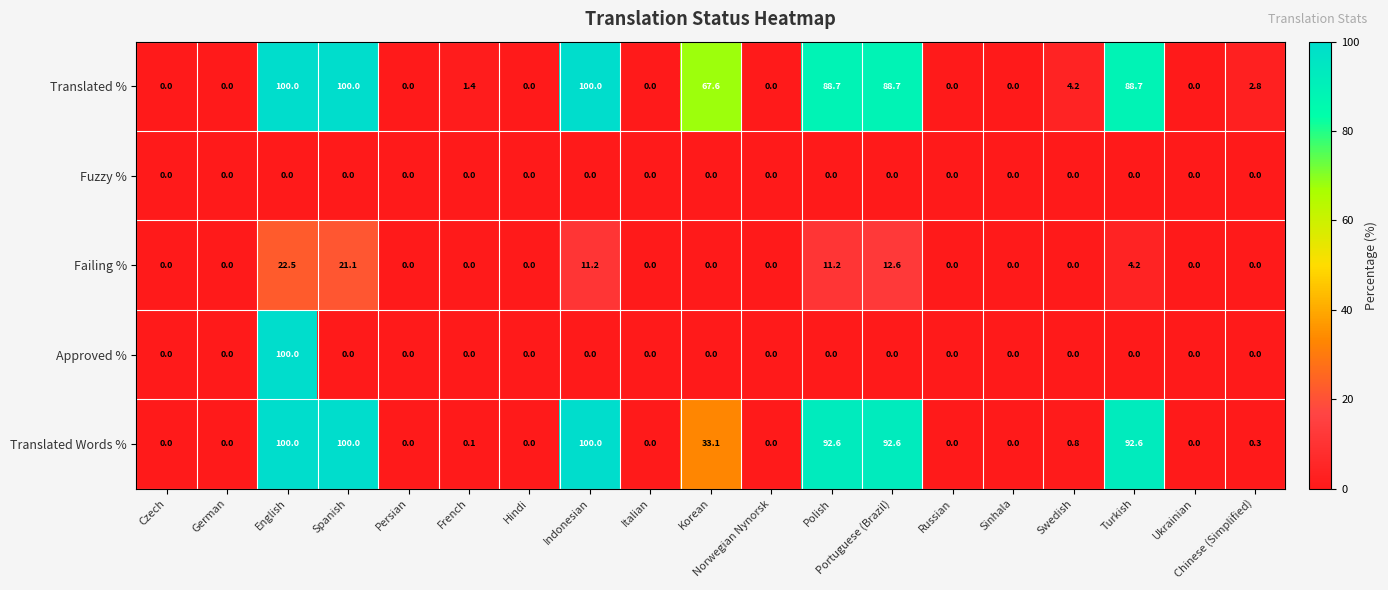

The Failing % series shows 0.0 at Korean. True or false?

True